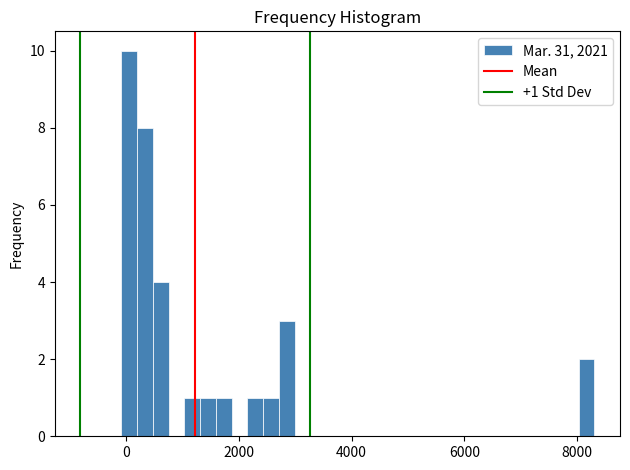

Read against the x-axis, roughly where is the centre of the tallest bar?

0